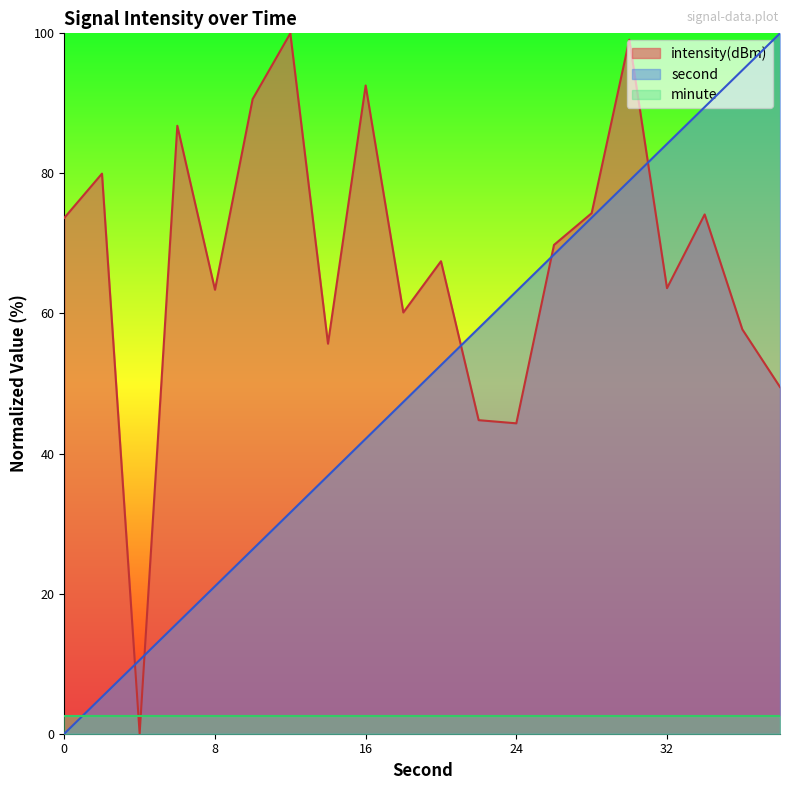

How many times do second and intensity cross each other?

5